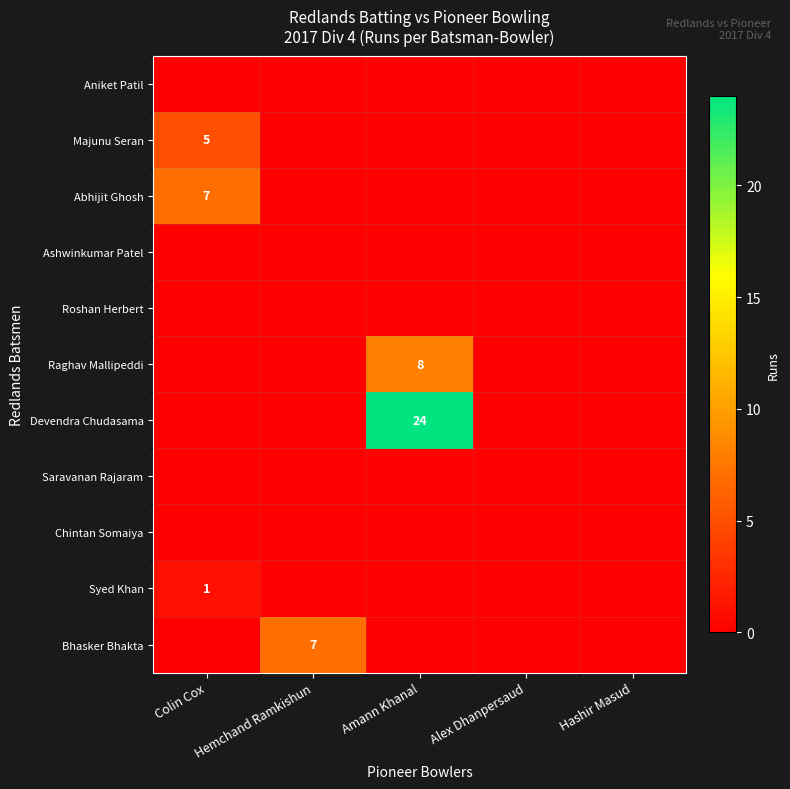

Which category has the highest value in the Raghav Mallipeddi series?

Amann Khanal